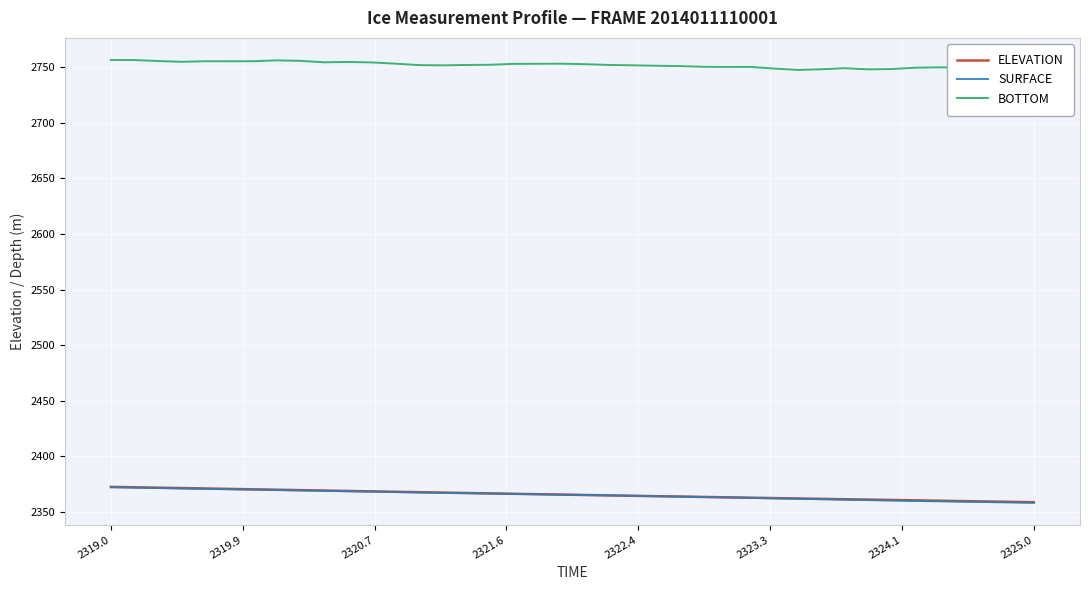

After their last crossing, which series has the higher values: ELEVATION or SURFACE?

ELEVATION